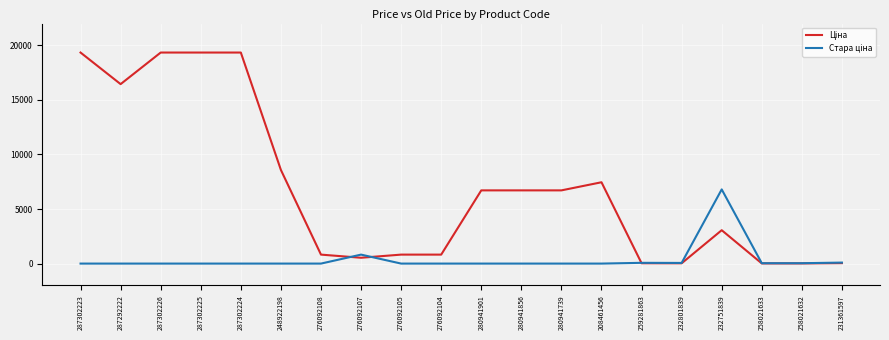

What is the maximum value shown in the chart?

19343.1